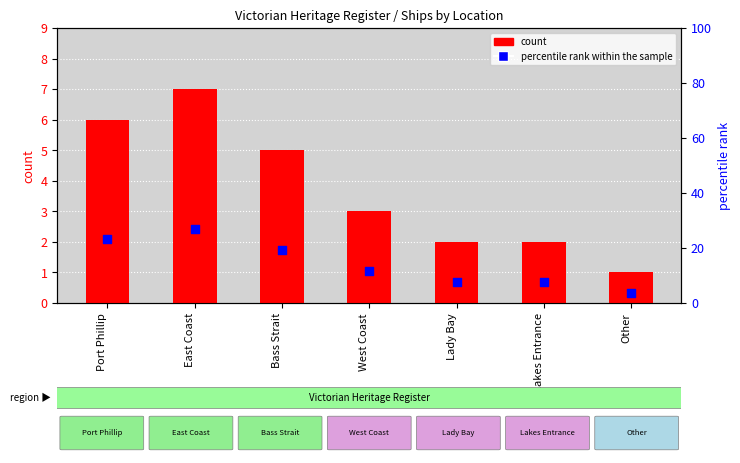

Which series contains the highest Y value?

percentile rank within the sample